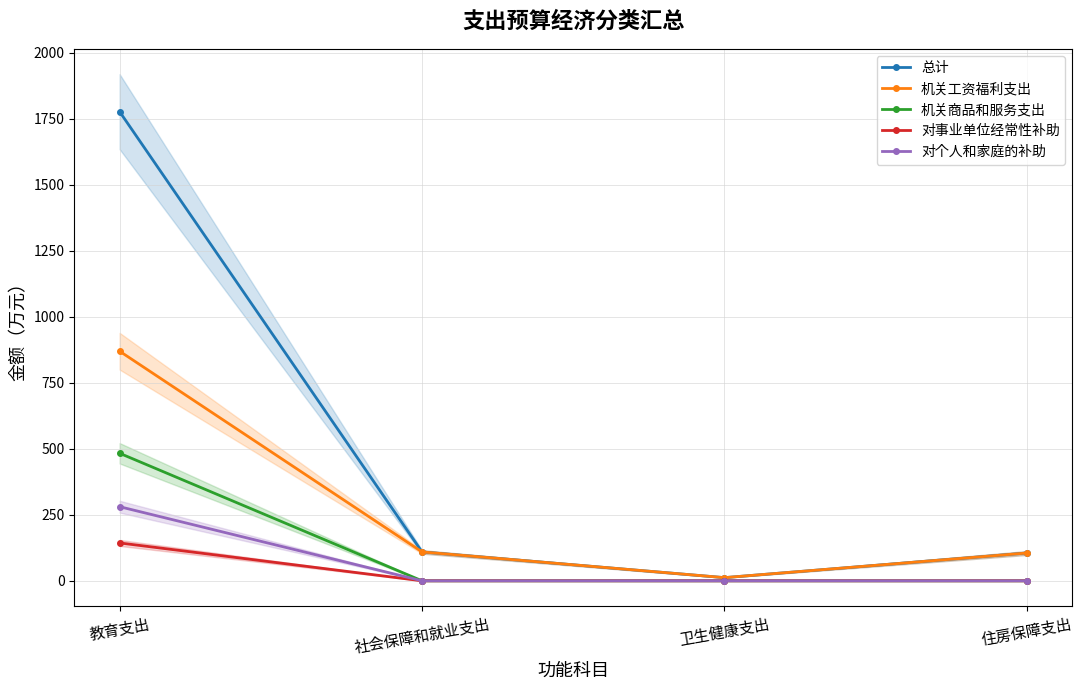

True or false: 对个人和家庭的补助 and 总计 intersect in this chart.

False